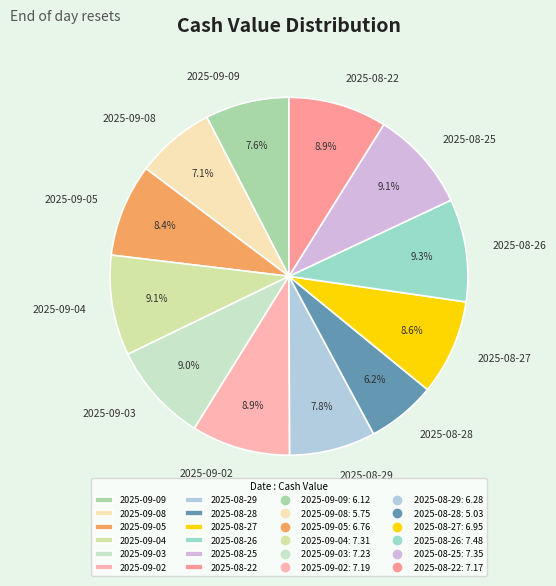

What is the ratio of the value at 2025-08-26 to the value at 2025-09-09?

1.2